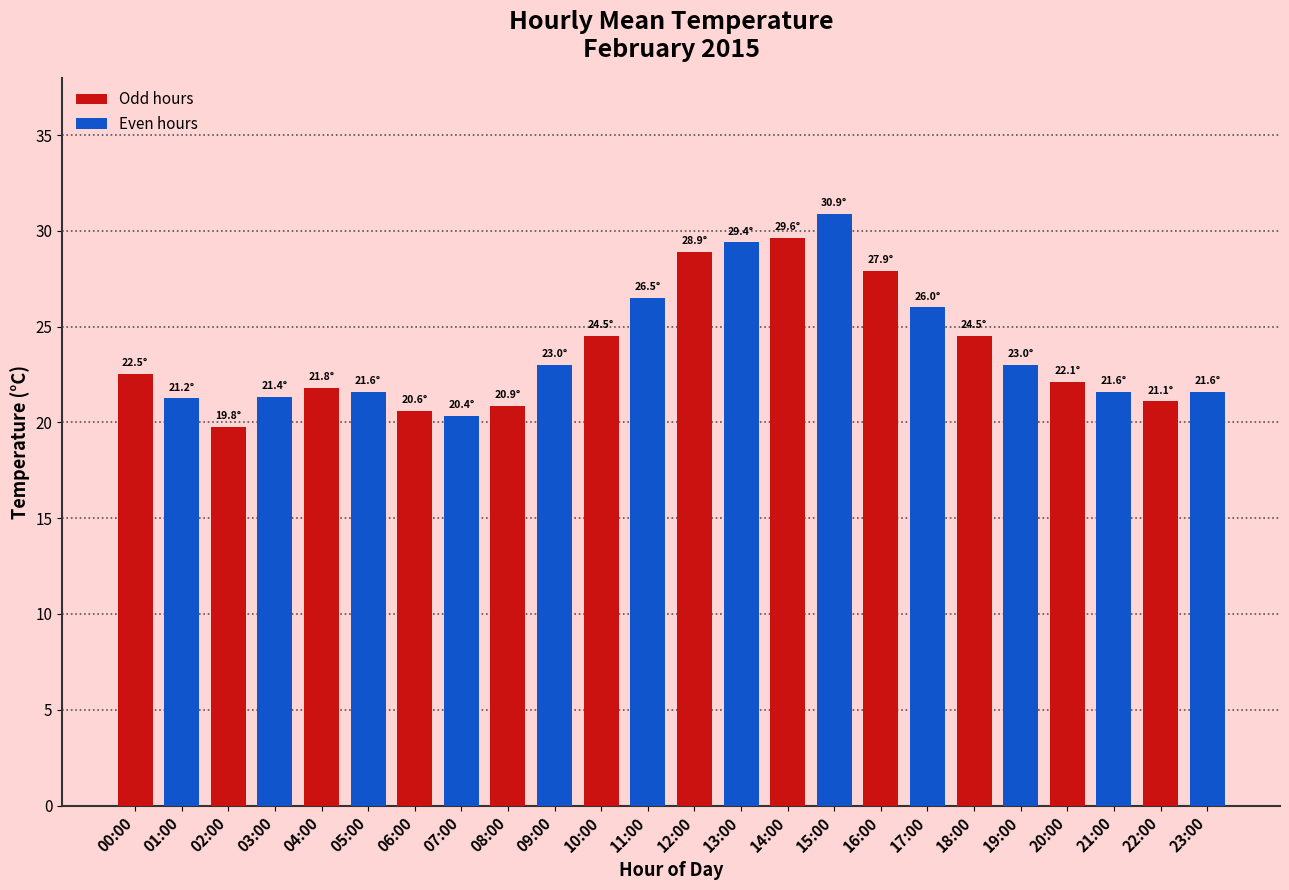

What position from the right is 04:00?

10